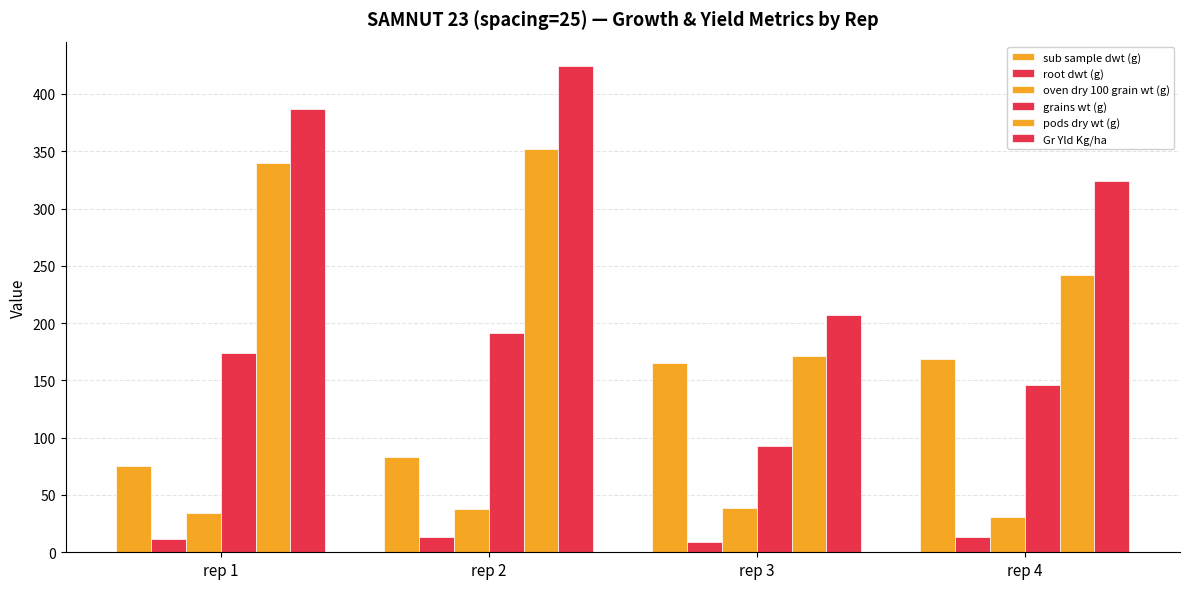

What is the value of the root dwt (g) bar at the 1st from the left?

11.9